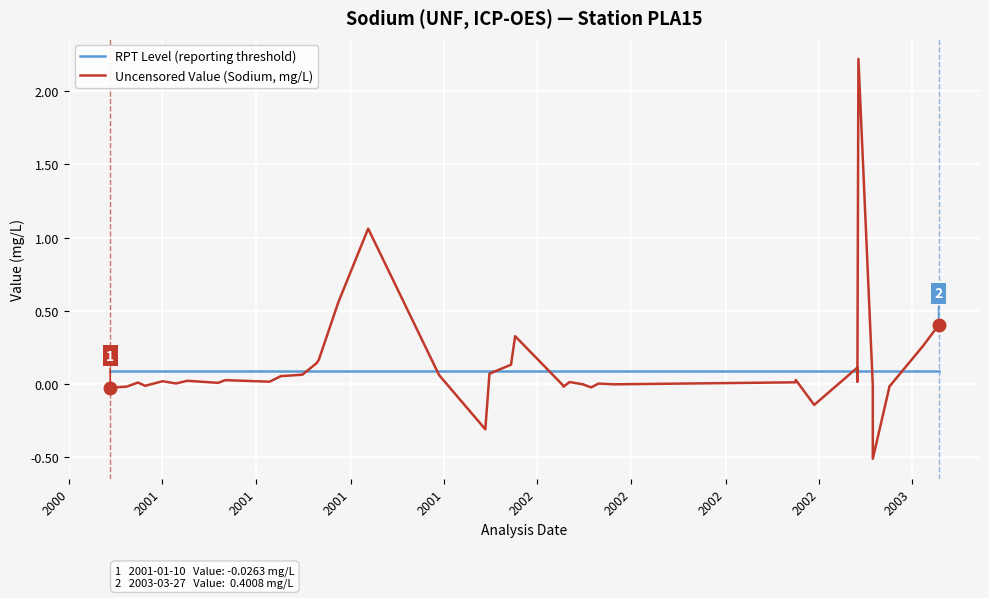

What is the value of the RPT Level (reporting threshold) point at the 22nd from the left?

0.1